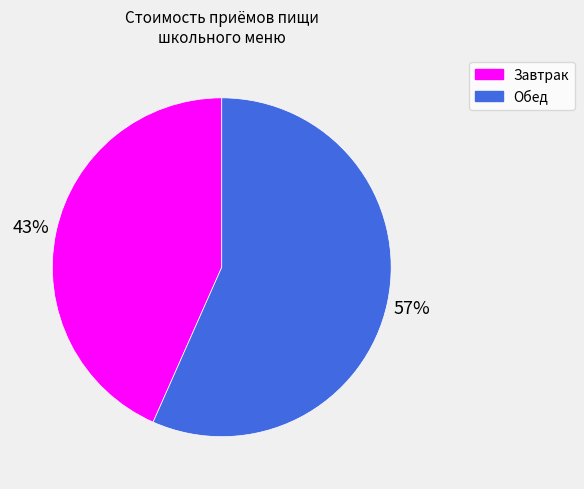

True or false: Обед accounts for 46% of the total.

False